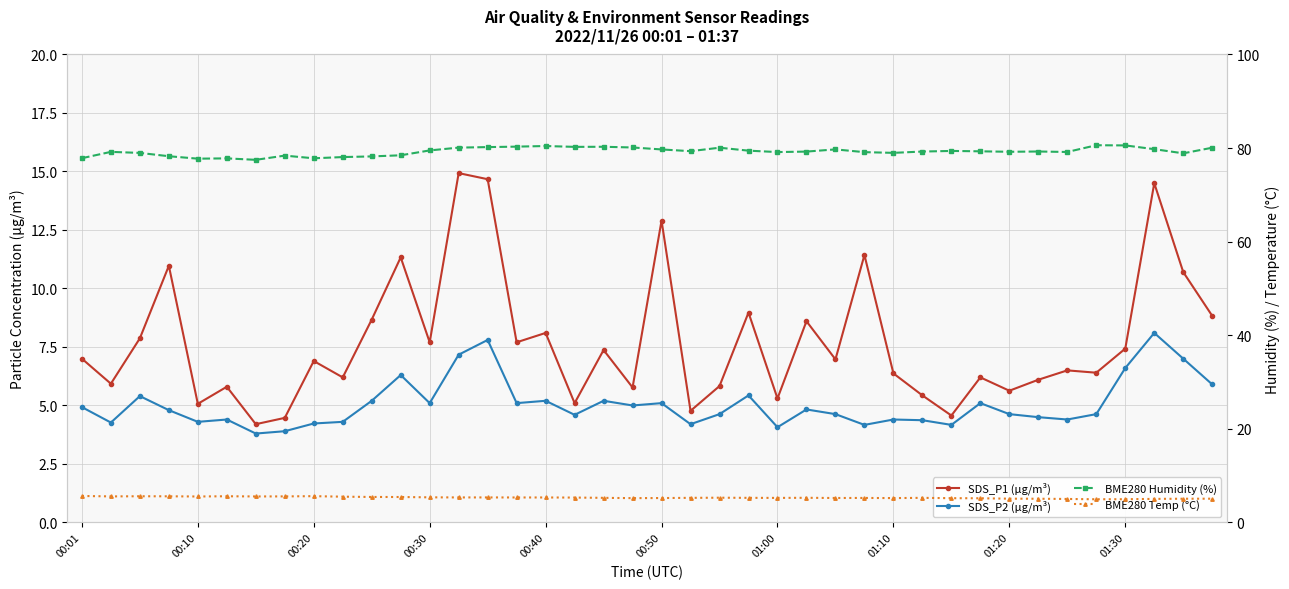

Is it true that BME280 Temp (°C) equals 9.5 at 00:20?

False